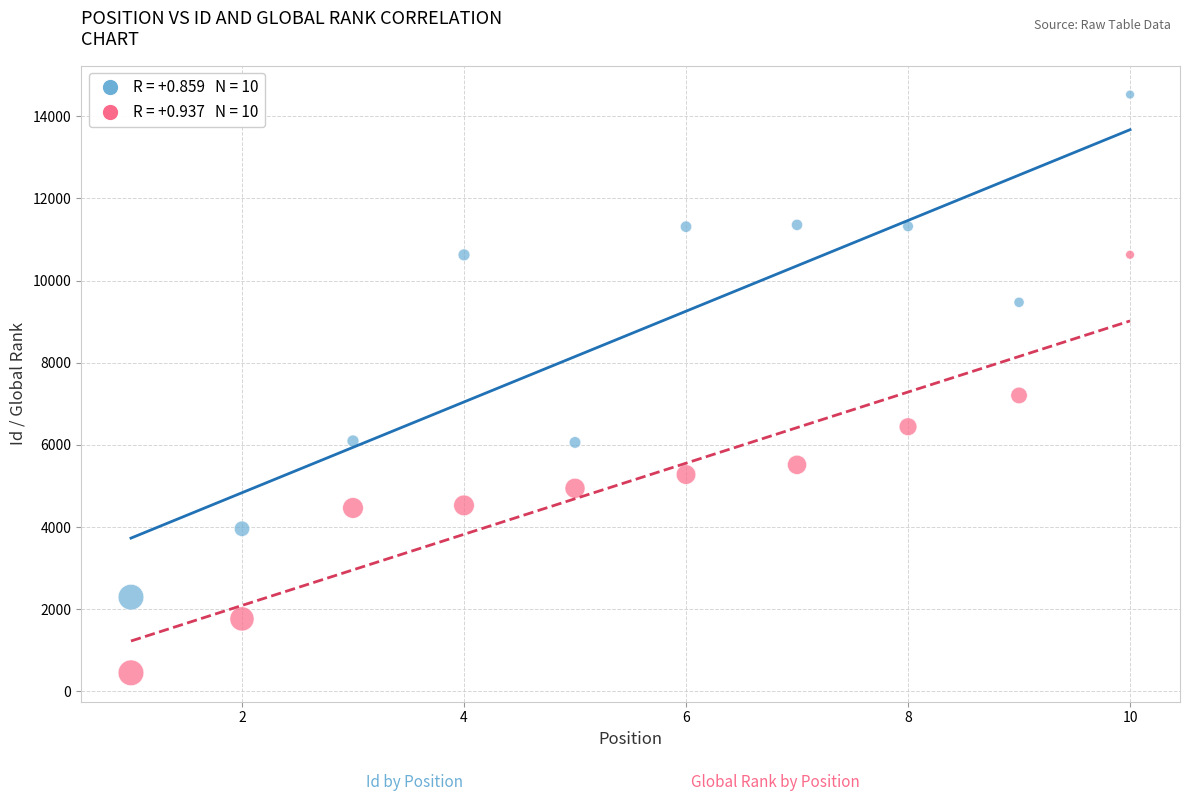

Across all series, what Y value is closest to 7490?

7204